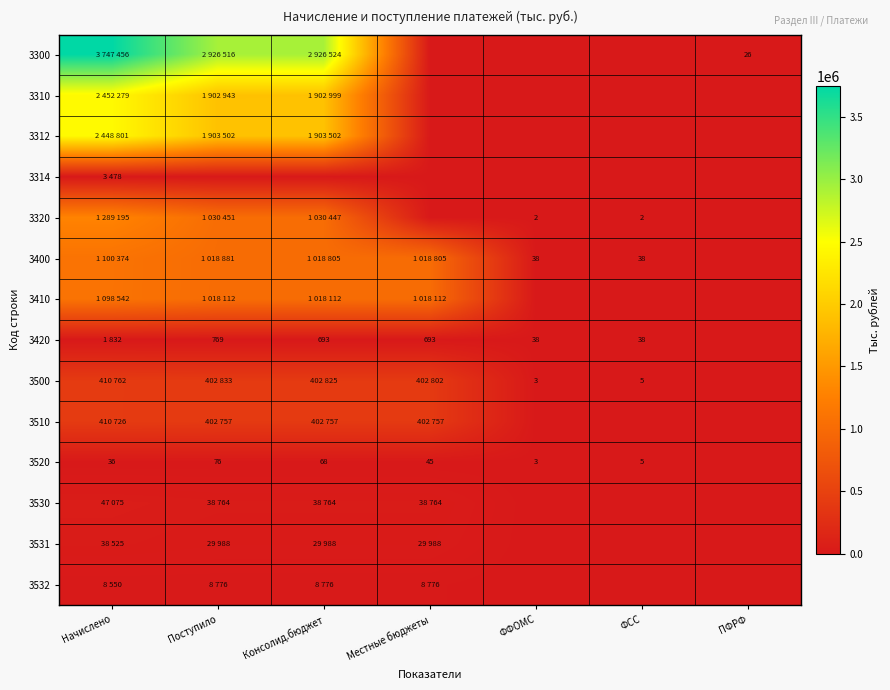

The 3420 series shows 693 at Местные бюджеты. True or false?

True